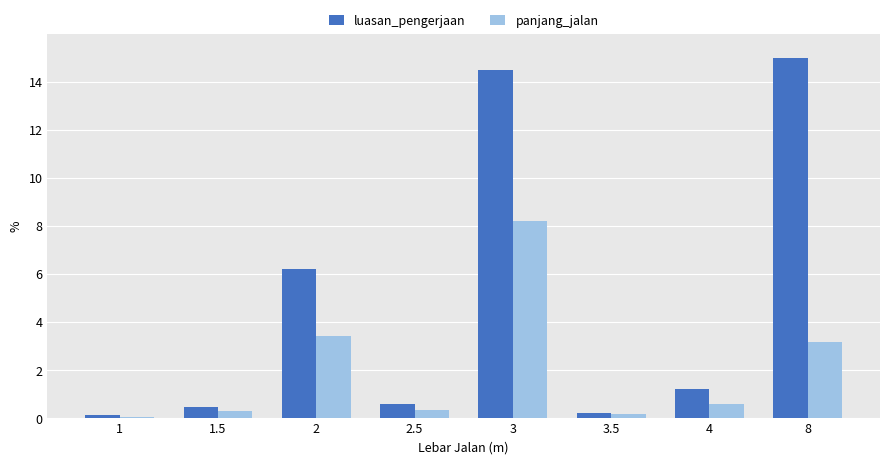

Is the value of luasan_pengerjaan at 2 greater than the value of panjang_jalan at 1.5?

Yes